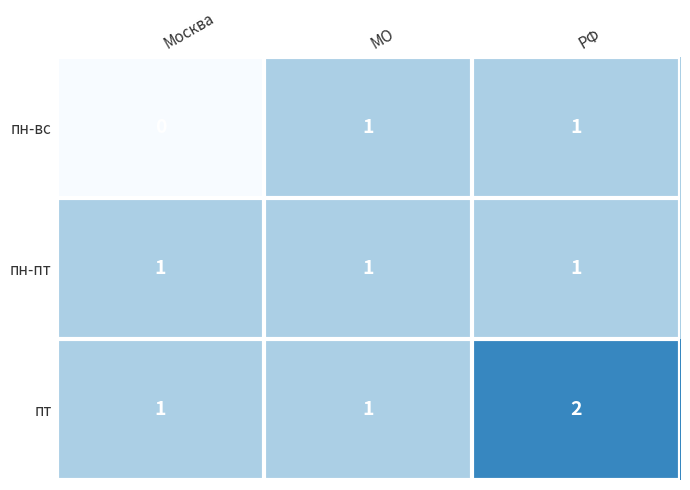

How many series are shown in this chart?

3